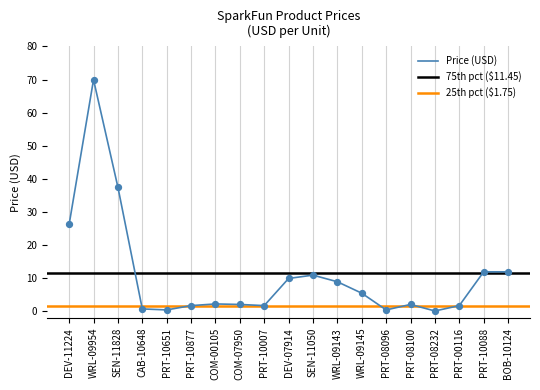

What is the change in value from WRL-09954 to WRL-09145?

-64.5